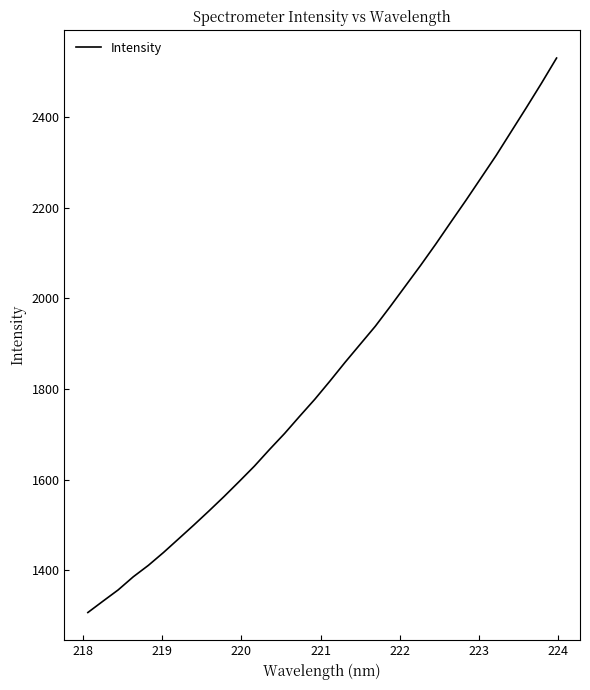

What is the difference between the maximum and minimum values?

1223.4